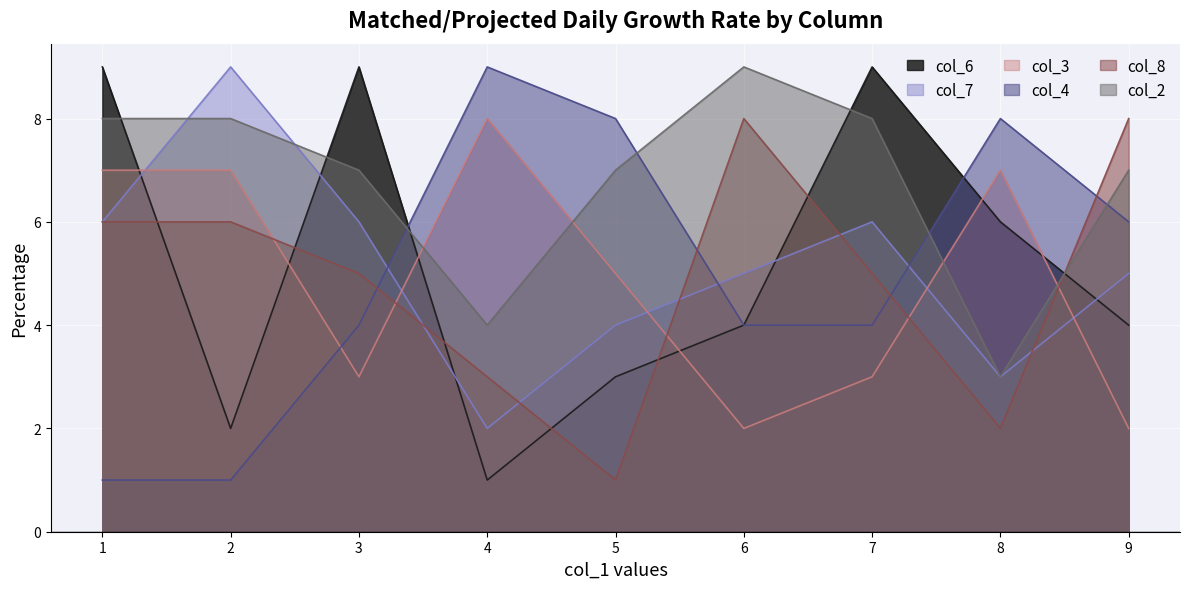

List the labels in order of col_2 value, largest first.

6, 2, 7, 1, 5, 9, 3, 4, 8